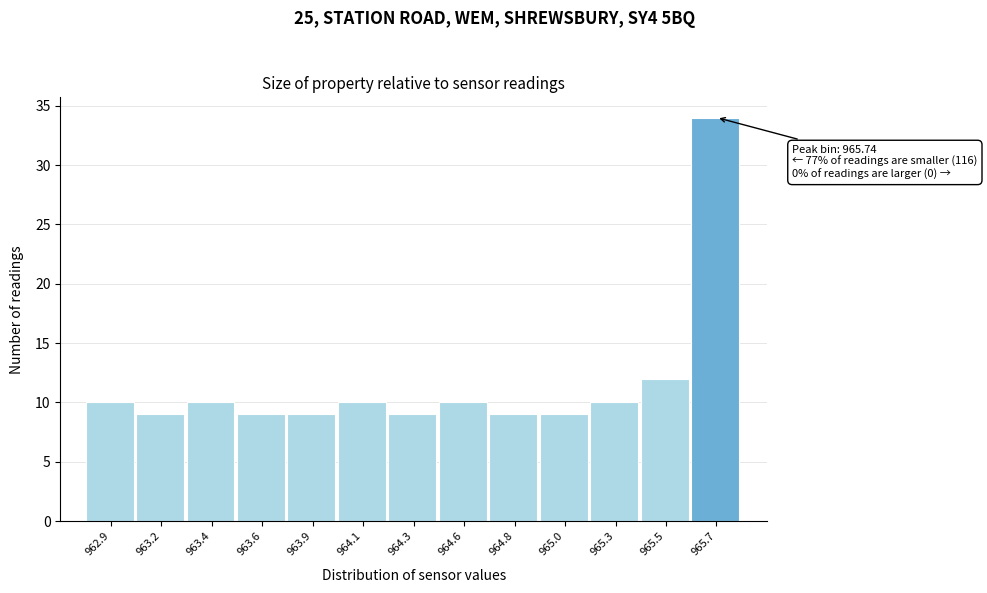

Reading left to right, what are all the values shown in this chart?

10	9	10	9	9	10	9	10	9	9	10	12	34